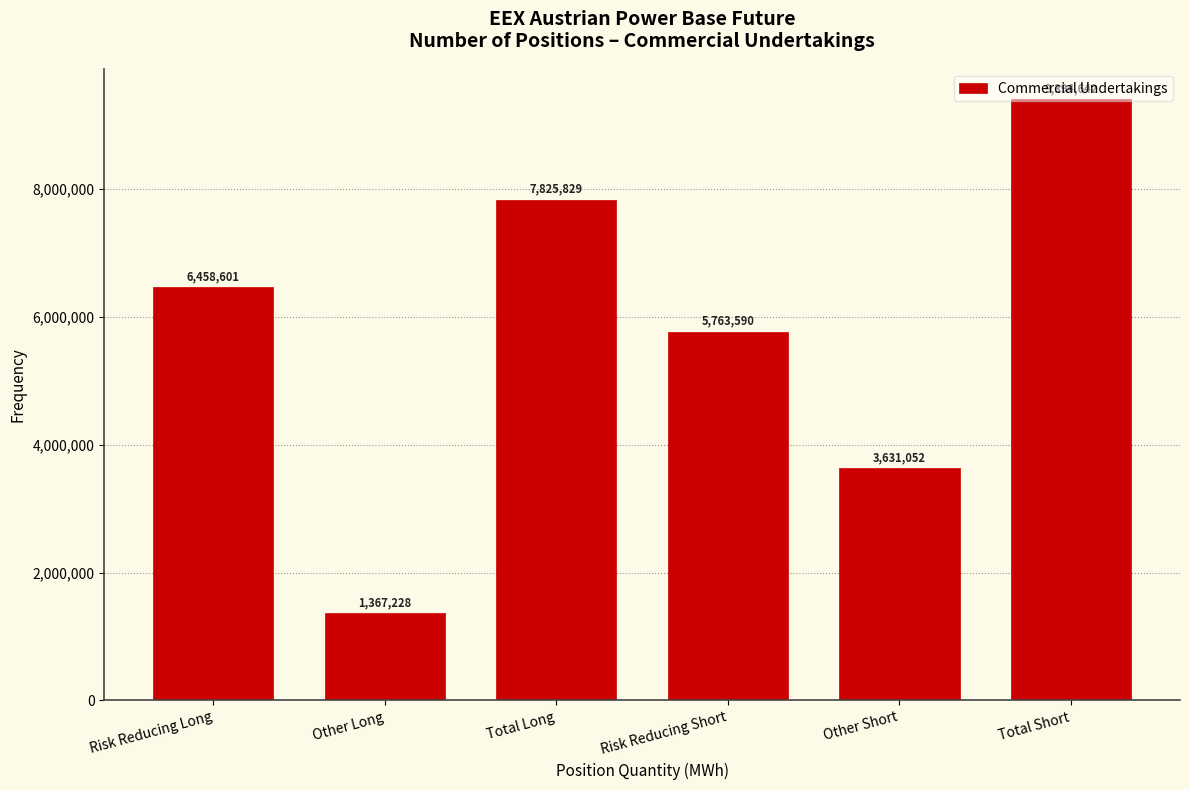

What is the change in value from Total Long to Total Short?

+1568813